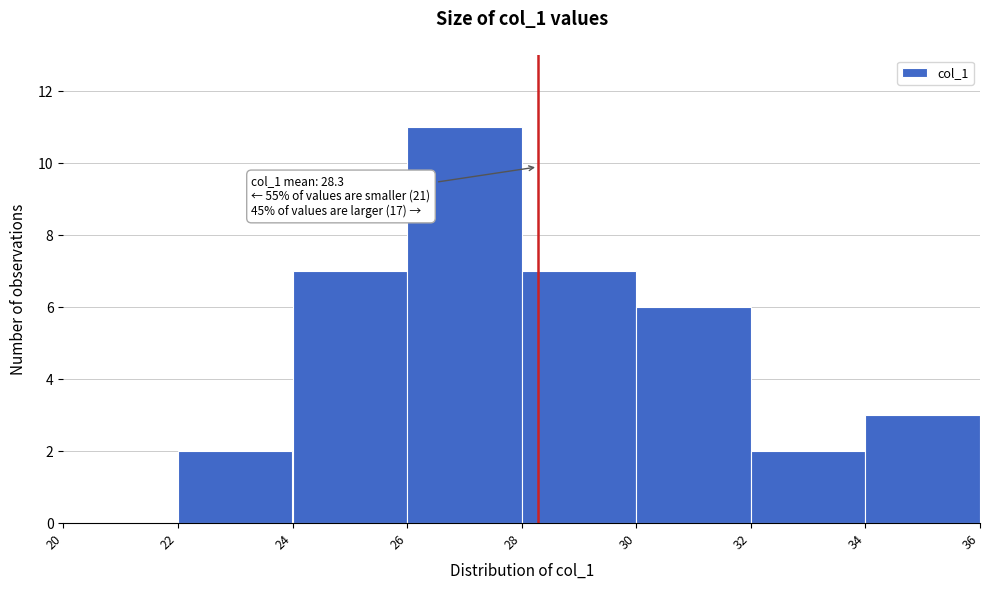

Which range on the x-axis has the tallest bar?

26 to 28